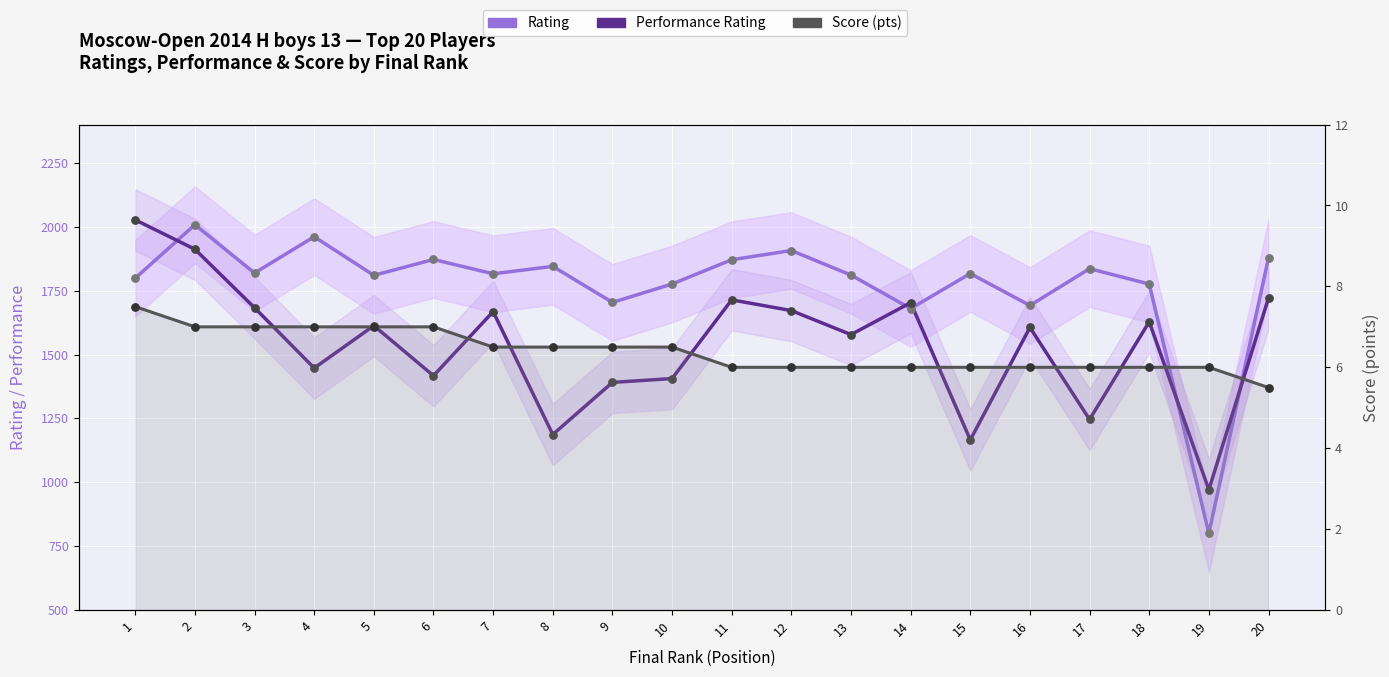

At how many categories does at least one series exceed 1576?

19